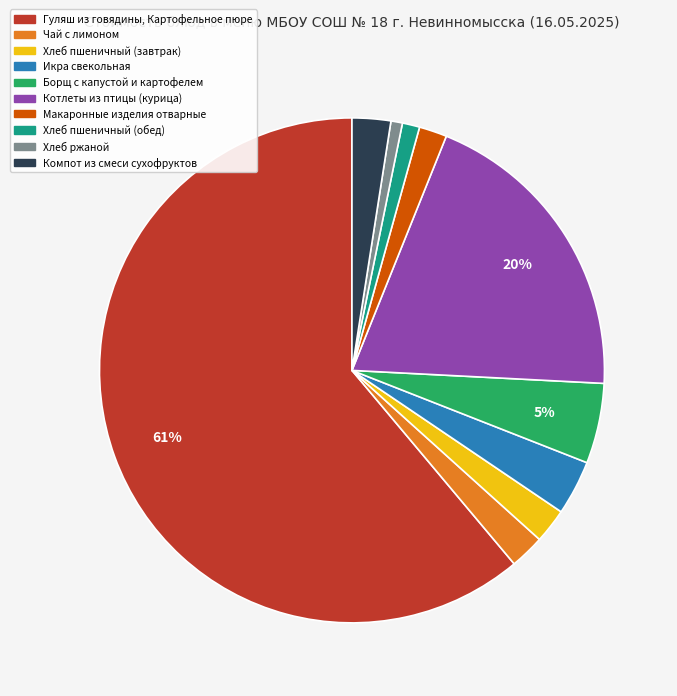

What percentage is the Хлеб ржаной slice, to the nearest percent?

1%